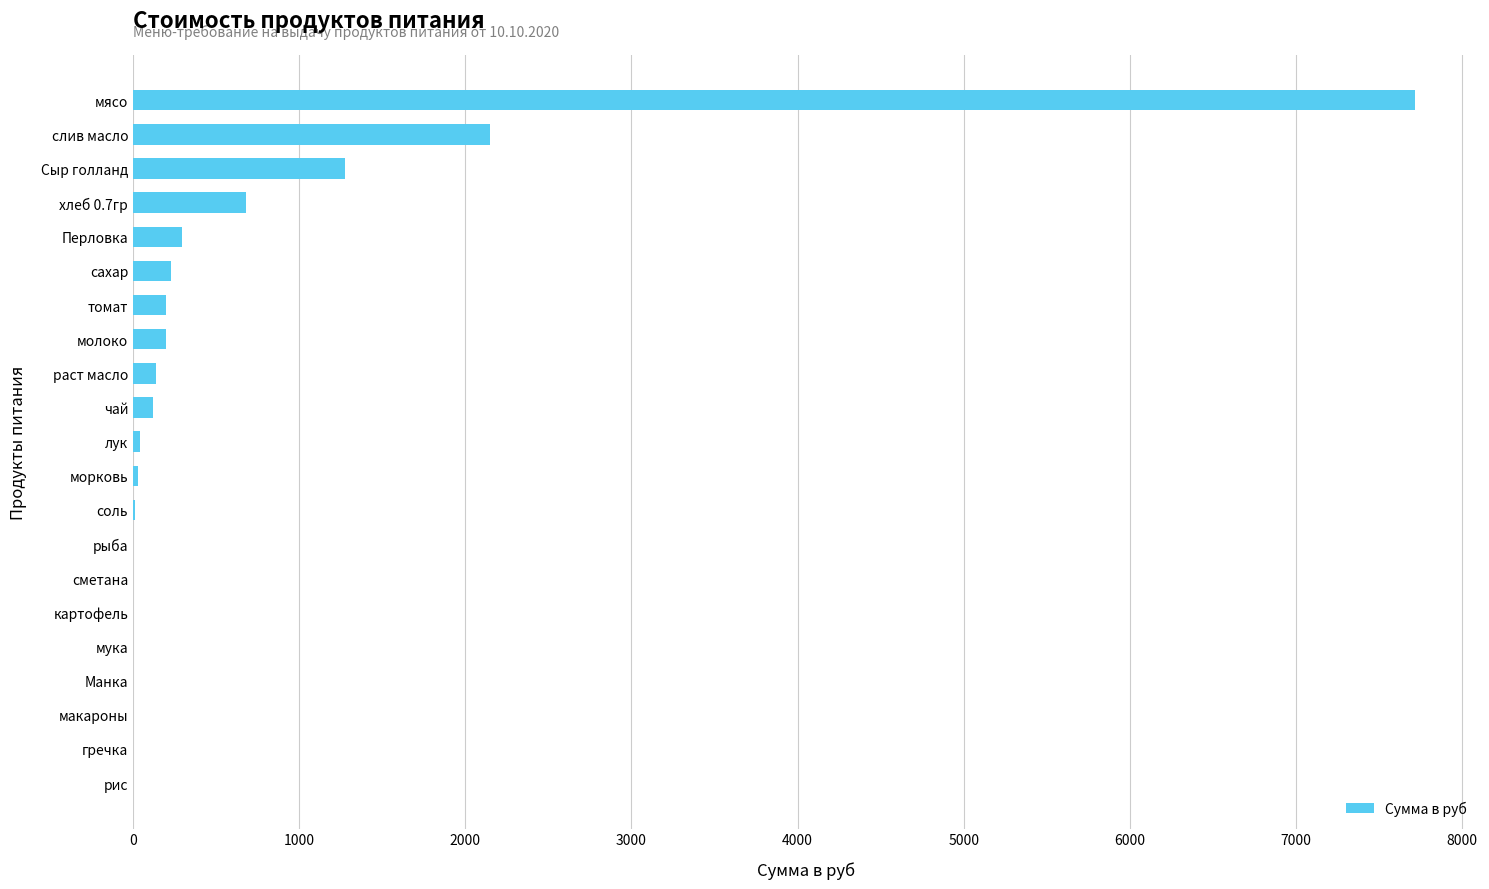

What is the change in value from молоко to слив масло?

+1954.8